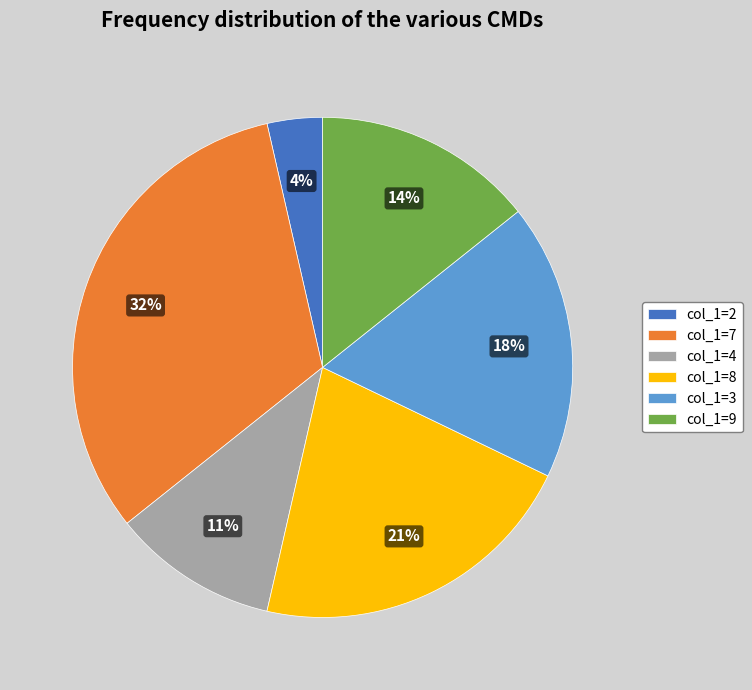

Is the sum of col_1=2 and col_1=9 greater than half?

No